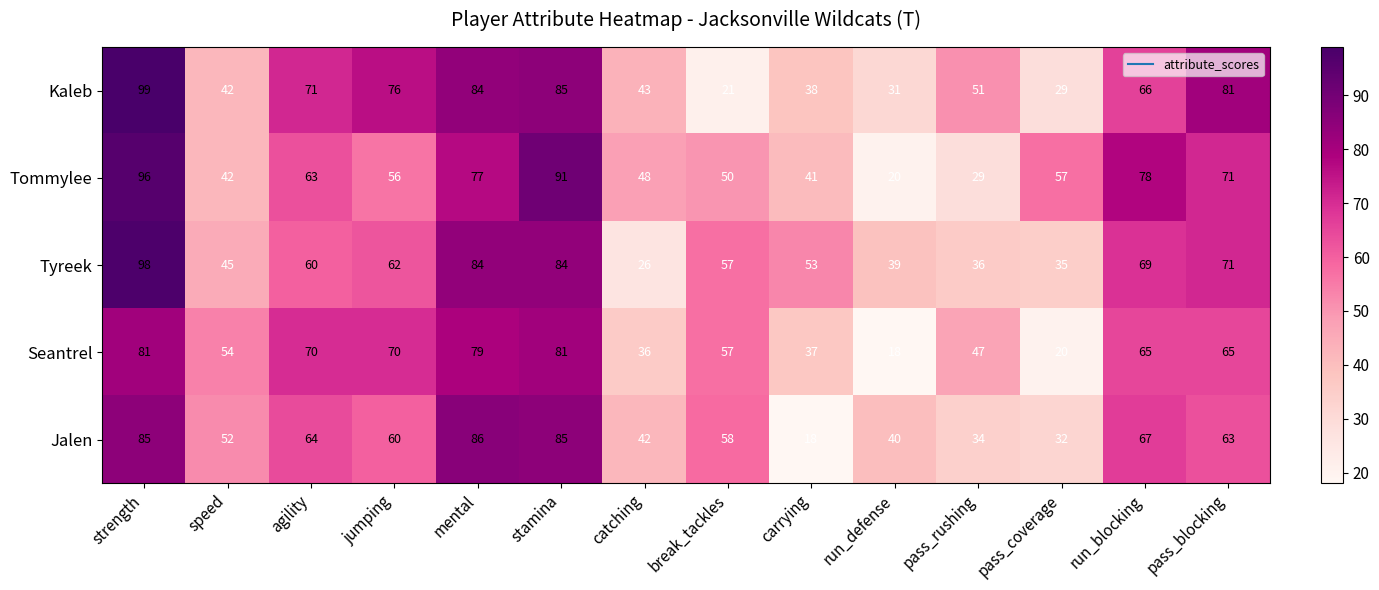

What is the difference between the maximum and minimum values in the Jalen series?

68